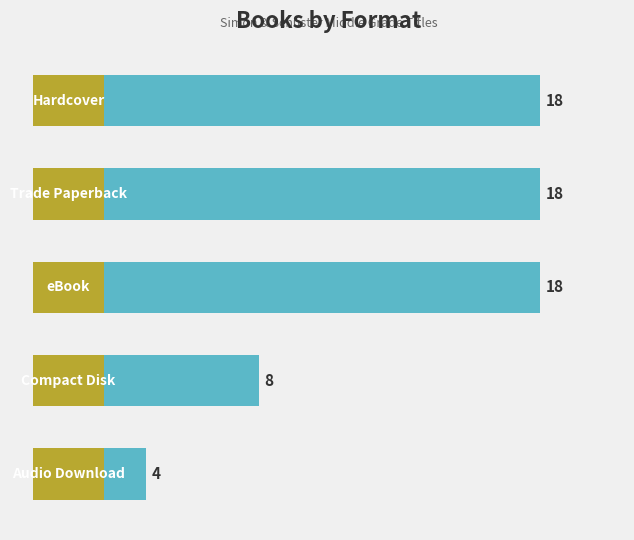

What is the change in value from 2 to 3?

-10